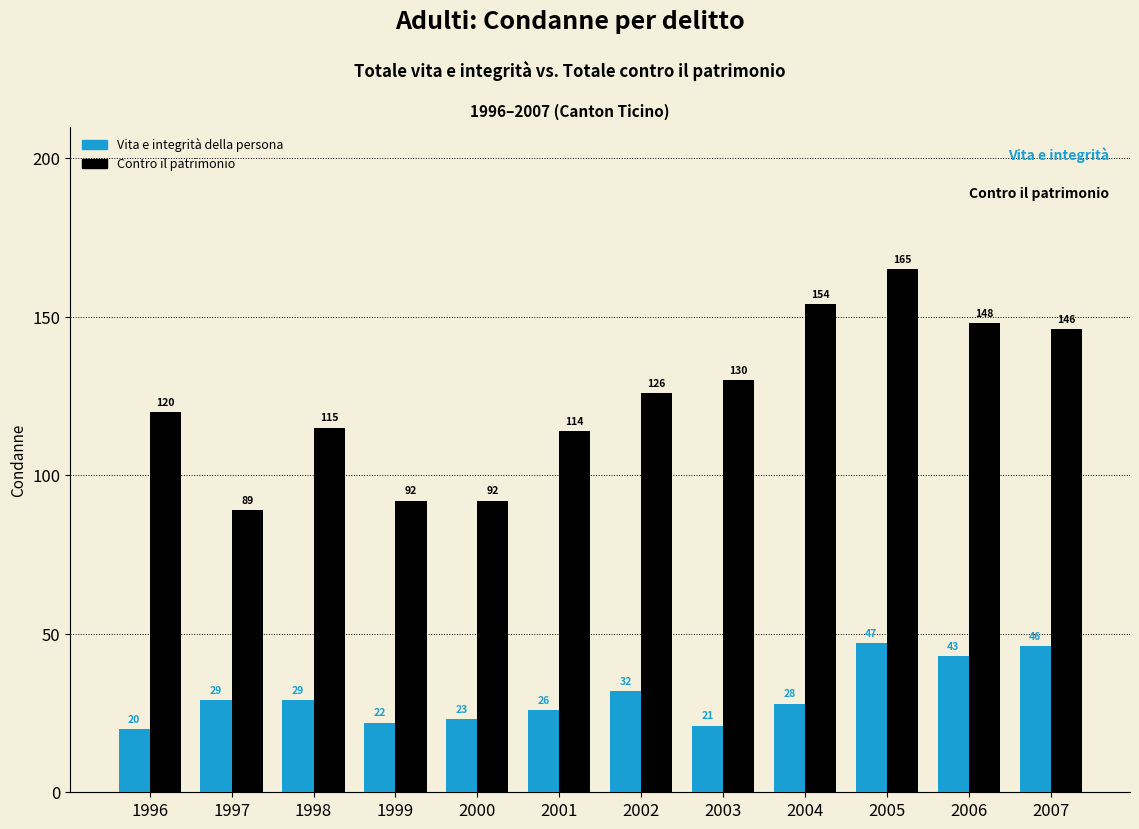

What are all the series names shown in the legend?

Vita e integrità della persona, Contro il patrimonio